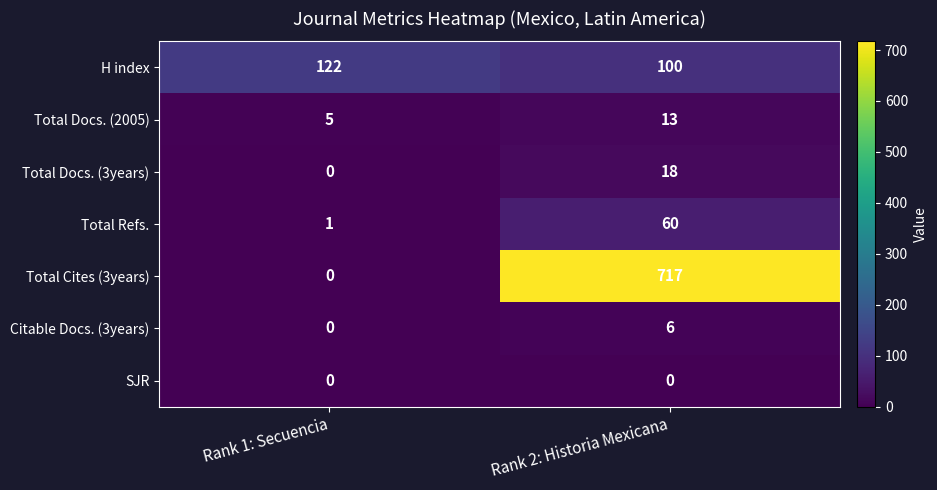

At how many categories does at least one series exceed 149?

1